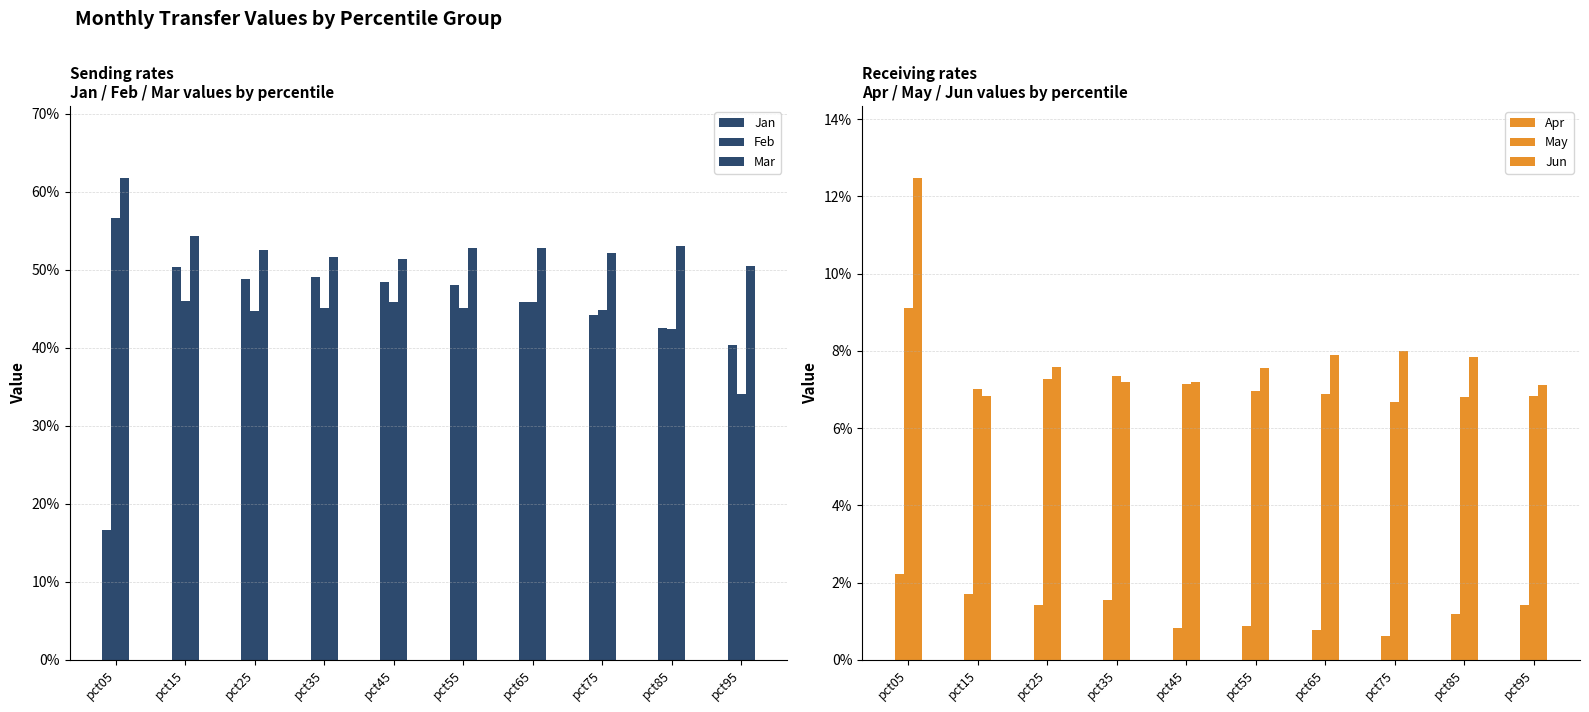

What value does the Mar series have at pct45?

0.5